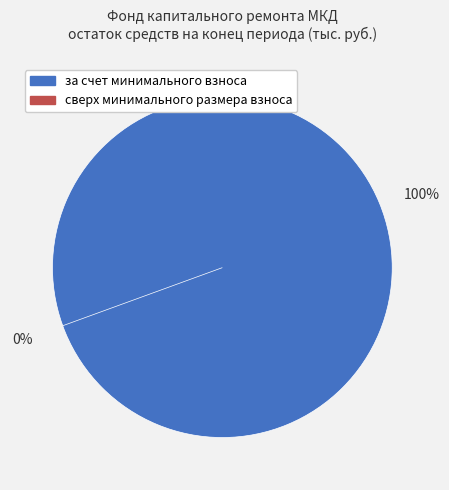

Which category has the smallest portion of the pie?

сверх минимального размера взноса